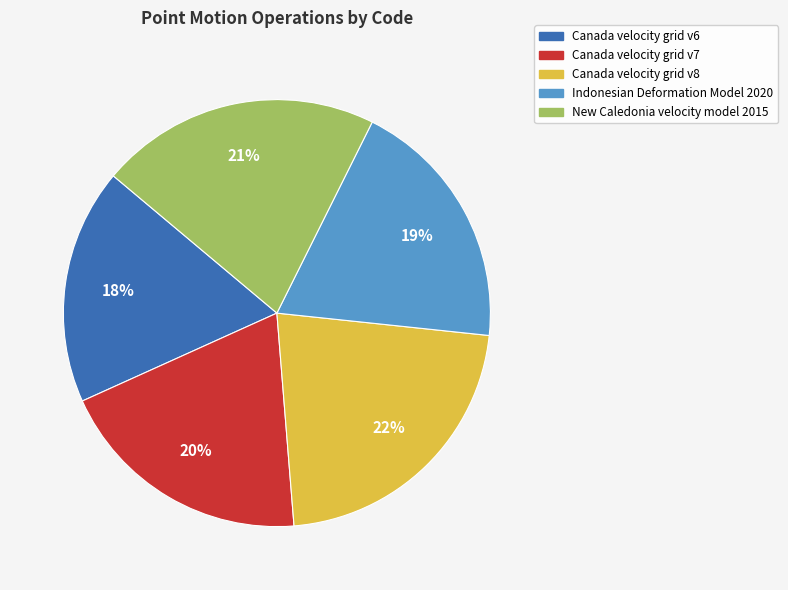

The Canada velocity grid v6 slice represents 27% of the pie. True or false?

False